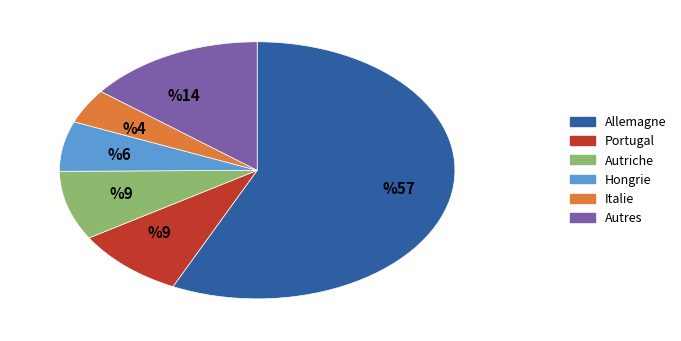

How many segments does this pie chart have?

6